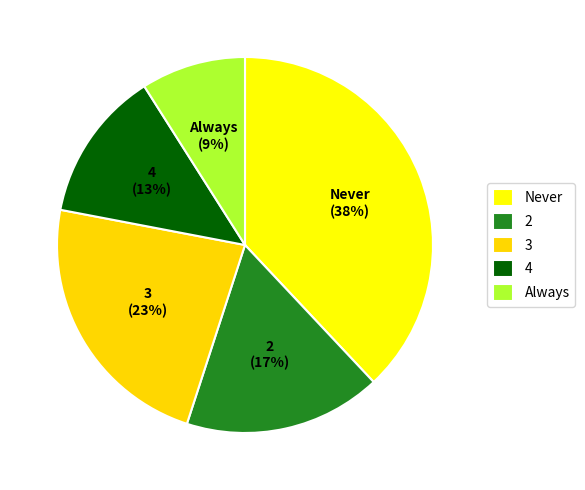

Which slice is the largest?

Never